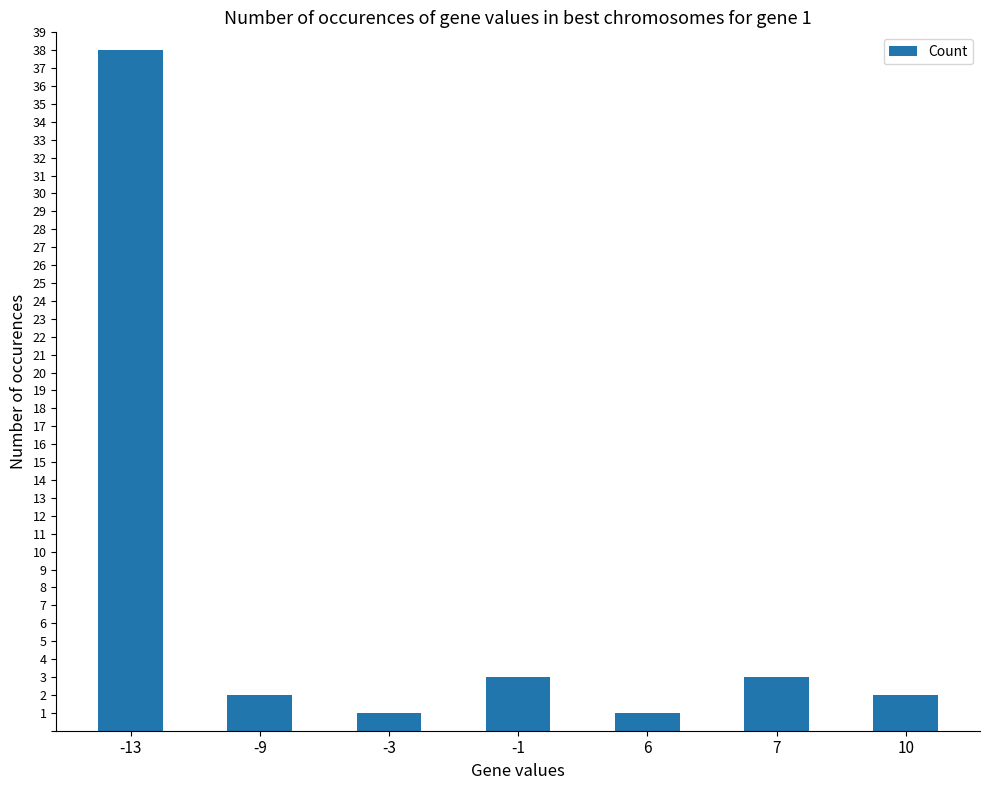

What is the maximum value shown in the chart?

38